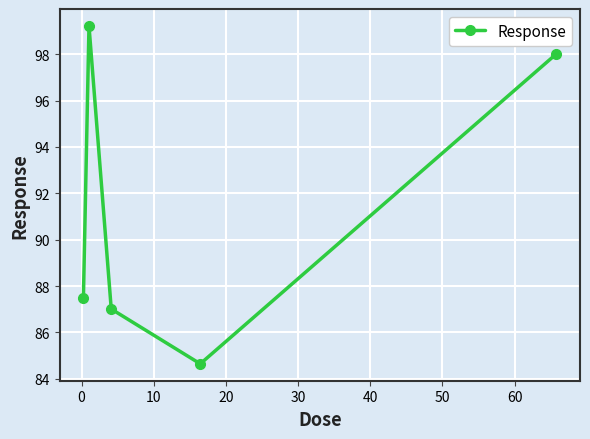

What is the average value?

91.3